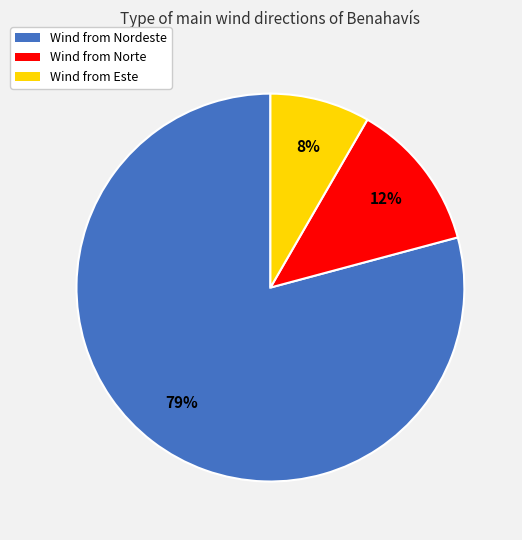

To the nearest percent, what is the average slice percentage?

33%